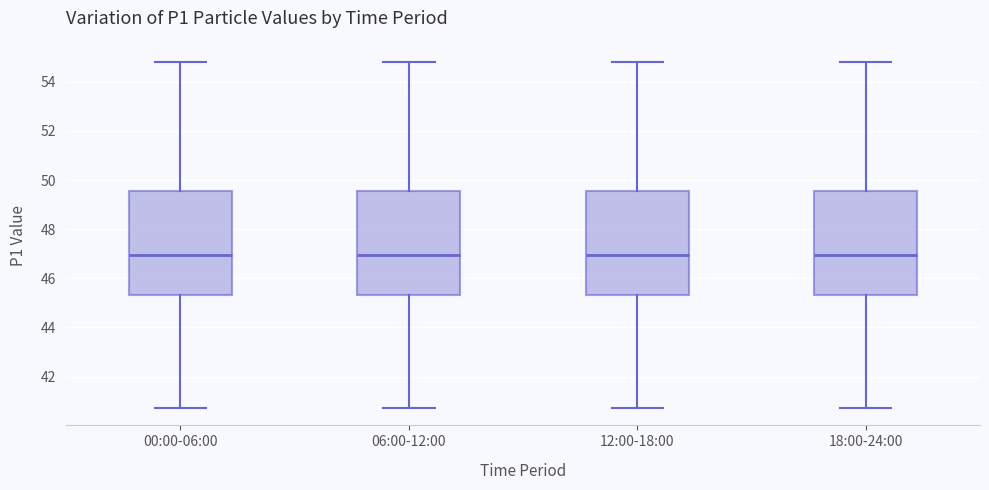

Where is the upper edge of the box for 00:00-06:00 on the y-axis? The values are not printed on the chart, so give them approximately, as read against the axis.

49.6